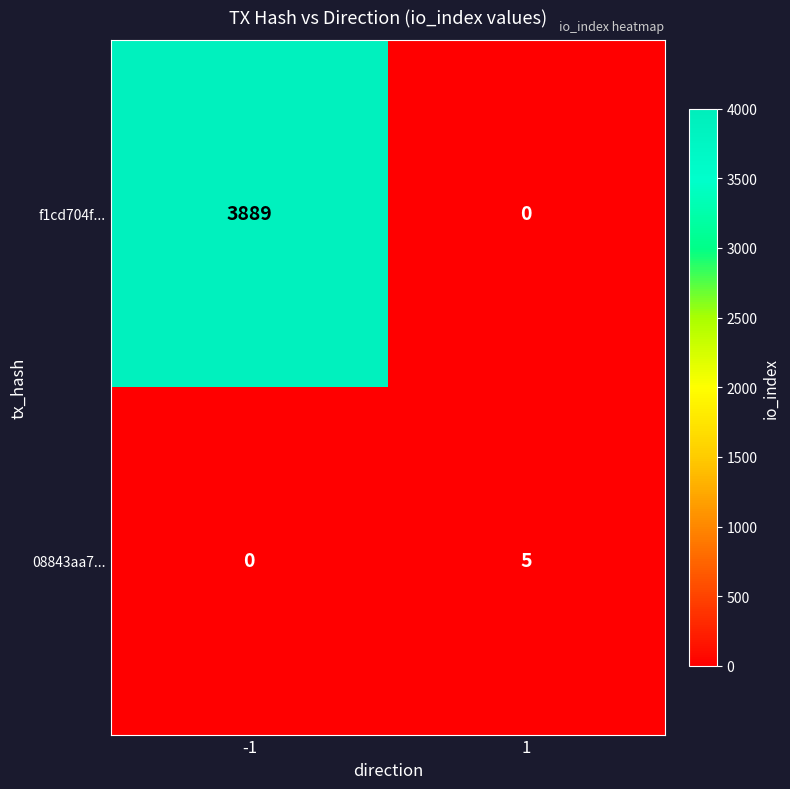

How many series are shown in this chart?

2